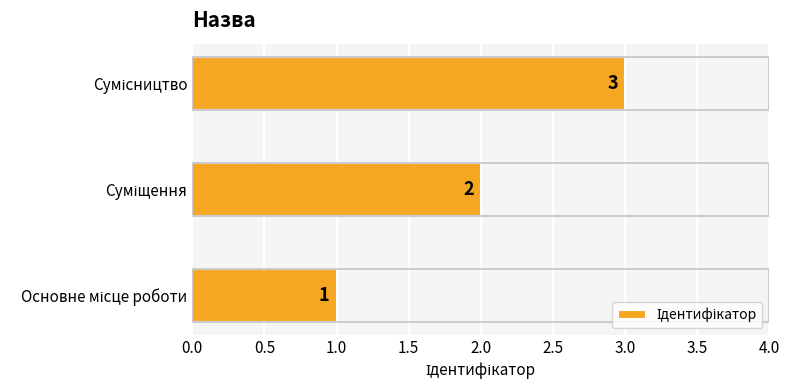

Count the number of categories in the chart.

3